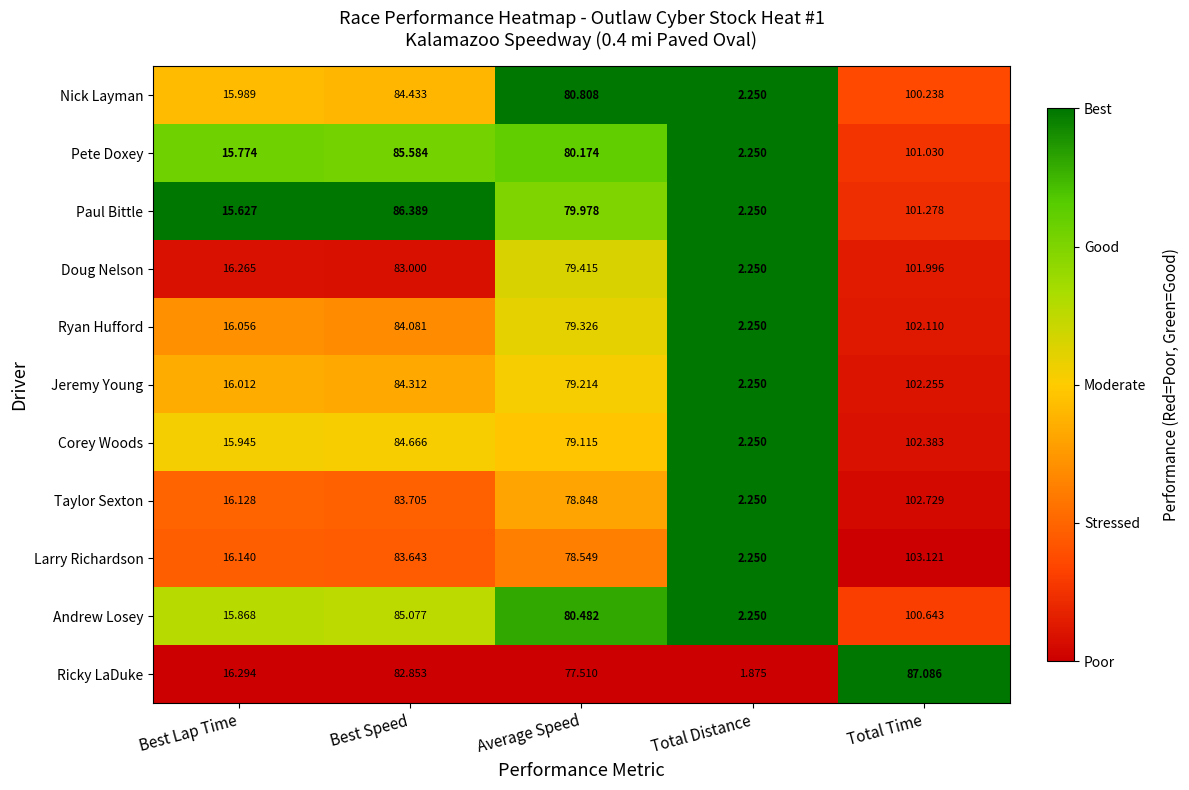

At which category is the sum across all series the highest?

Total Time